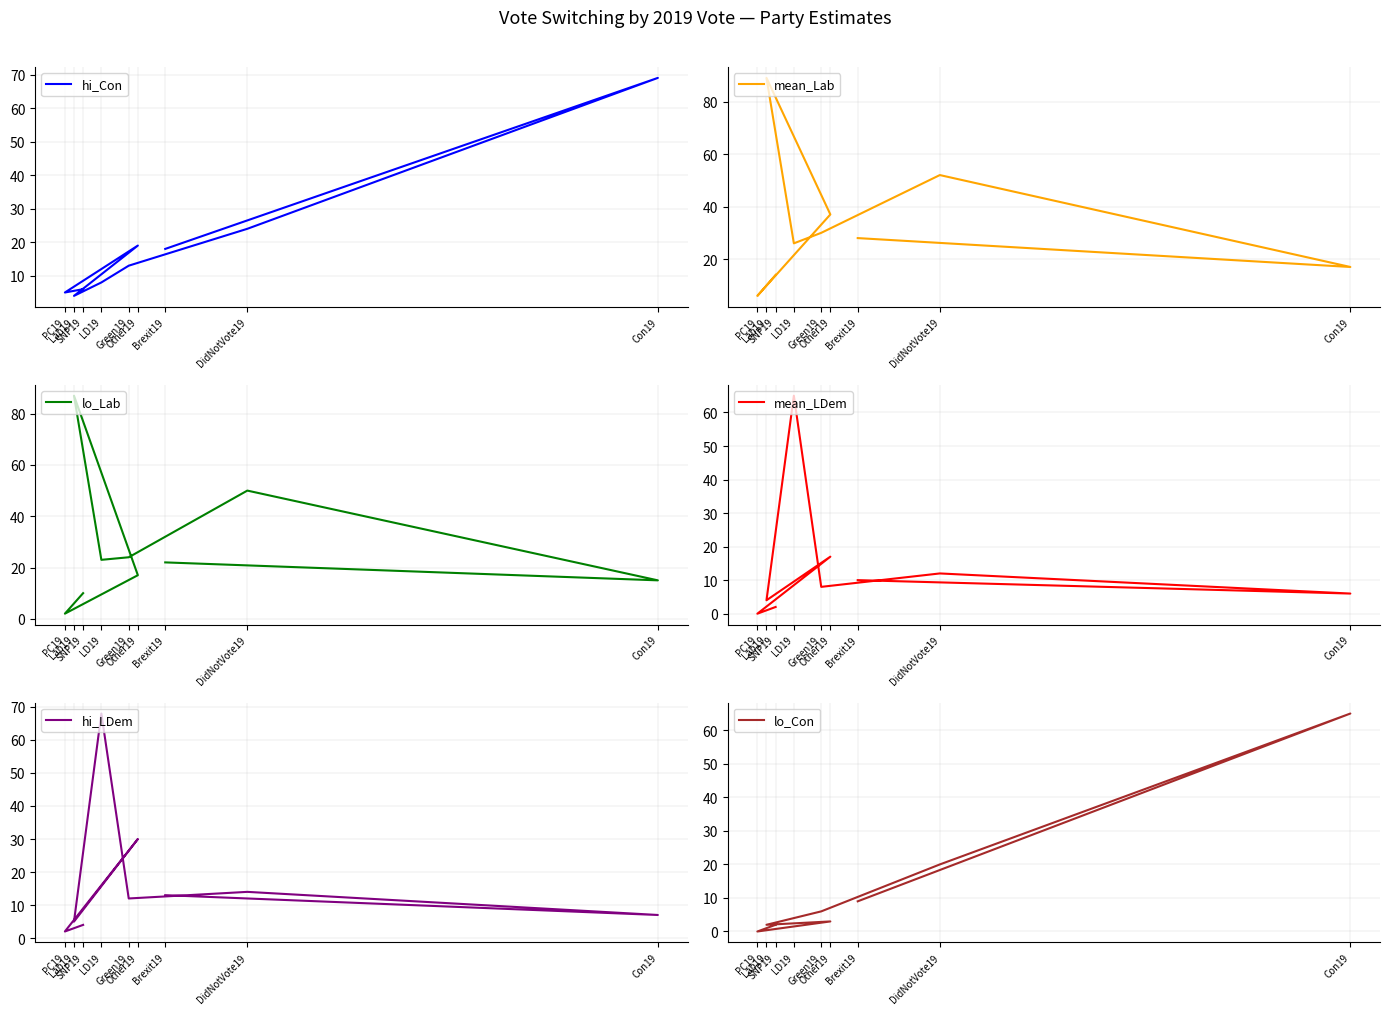

Count the number of data series in this chart.

6